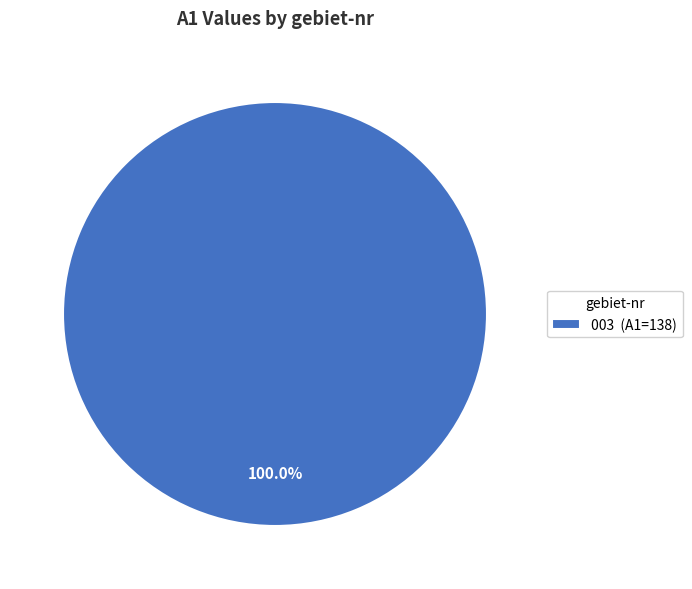

Rank the categories by value from highest to lowest.

003 (A1=138)